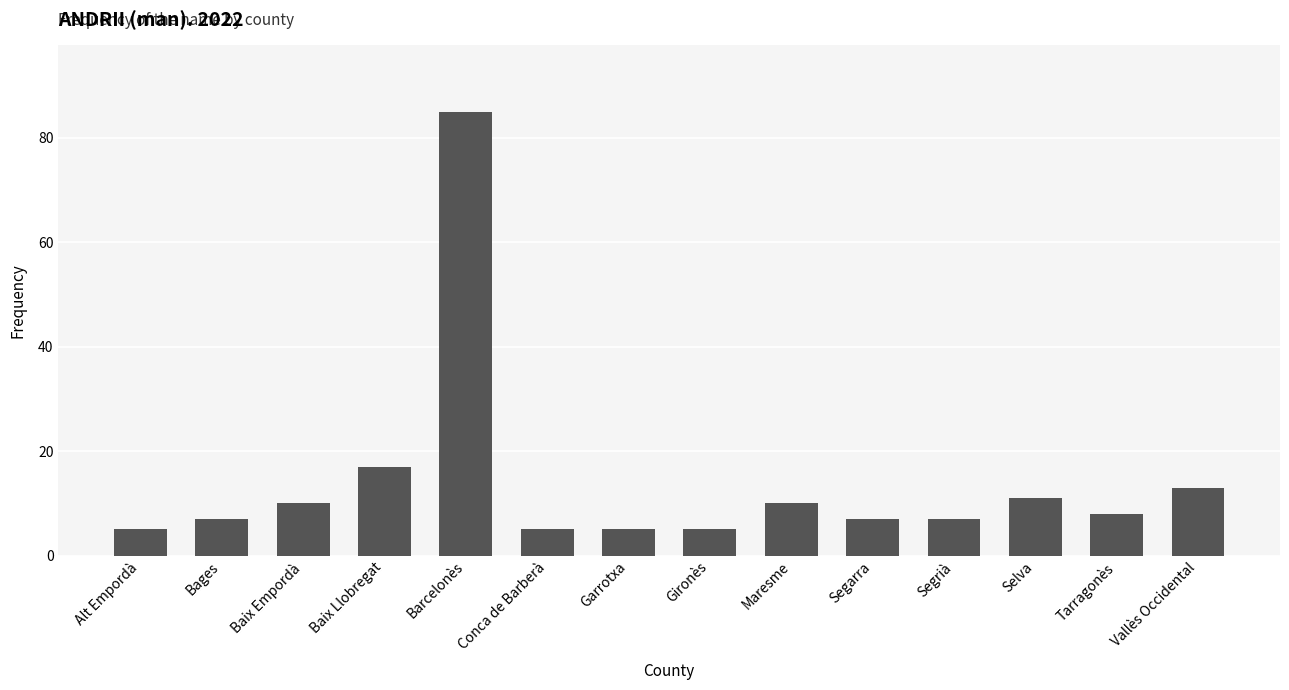

What is the change in value from Alt Empordà to Vallès Occidental?

+8